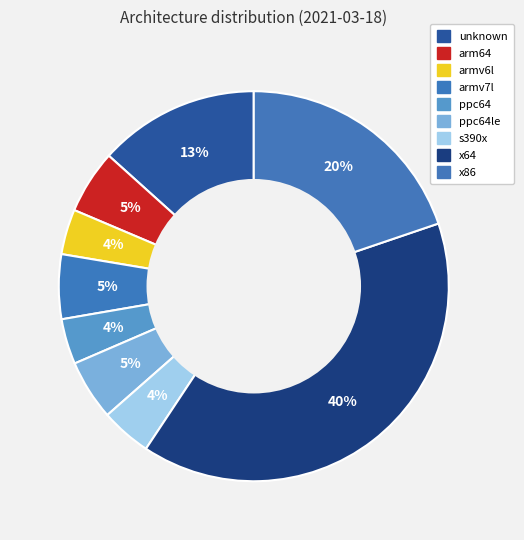

What percentage is the arm64 slice, to the nearest percent?

5%